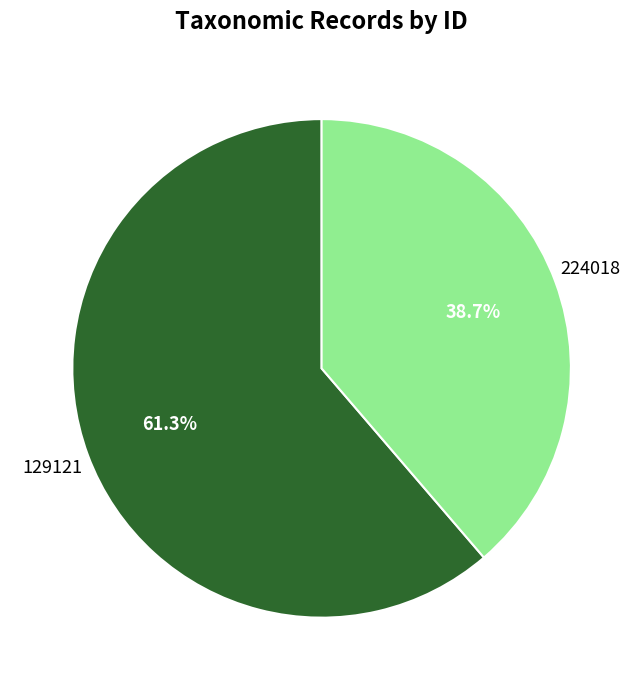

Does 224018 account for over 50% of the chart?

No